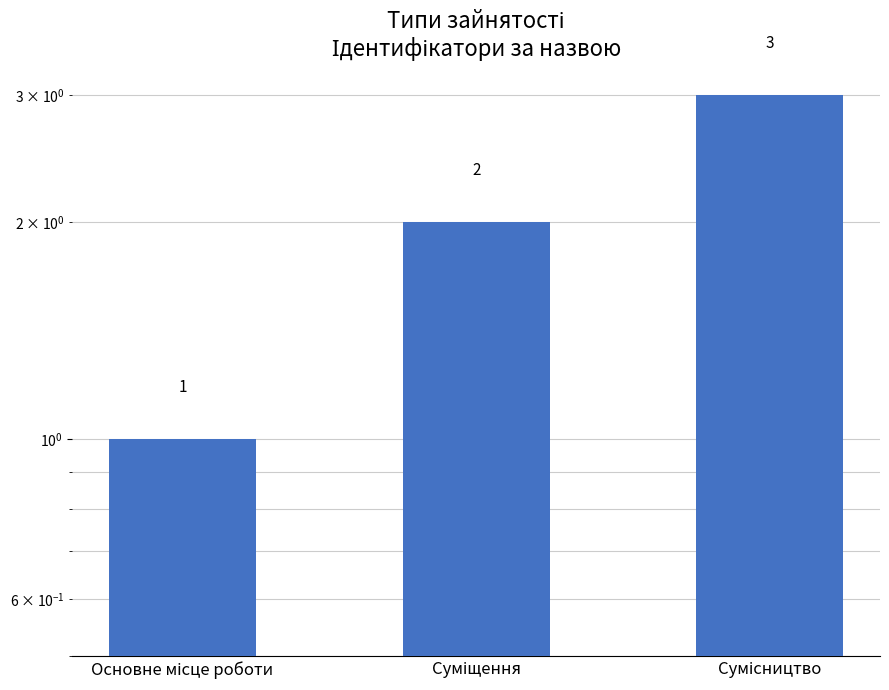

What is the label of the 3rd bar from the left?

Сумісництво